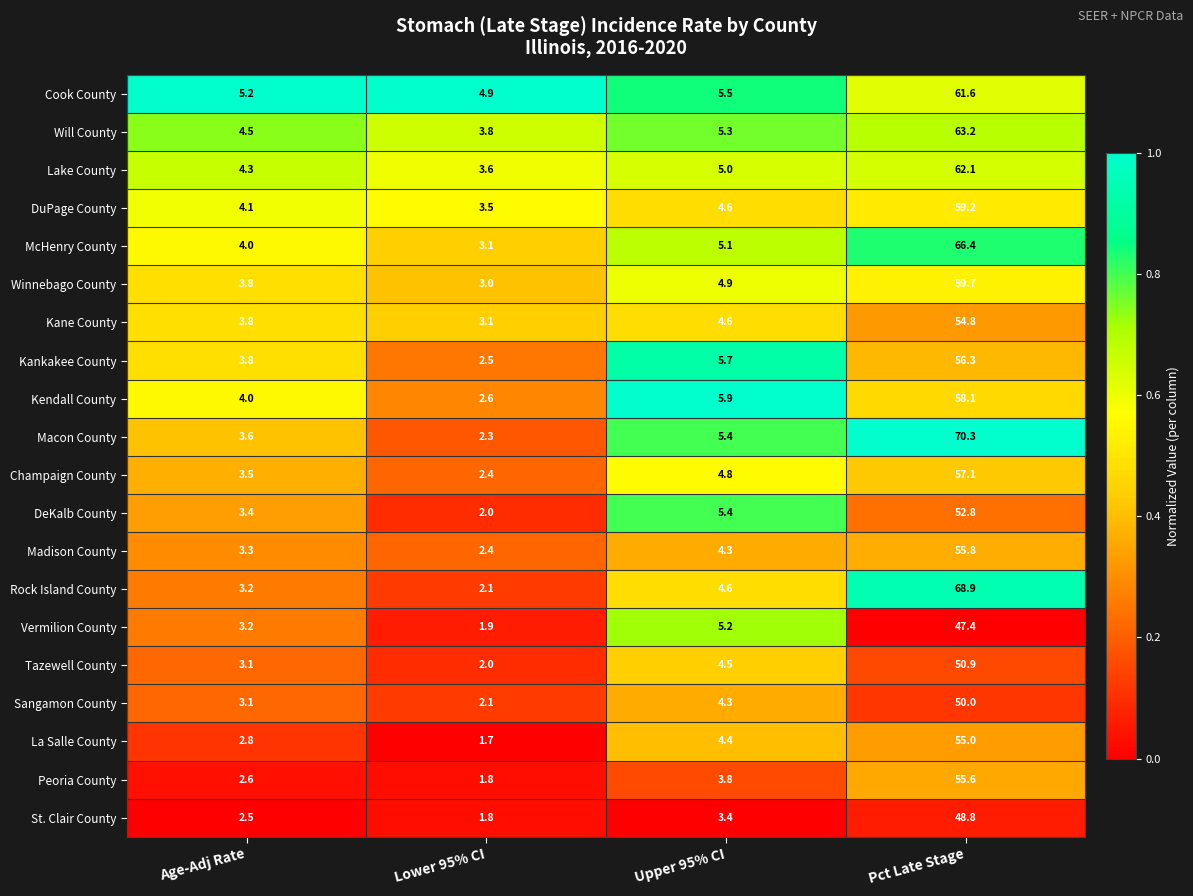

Which series has the widest spread of values?

Macon County